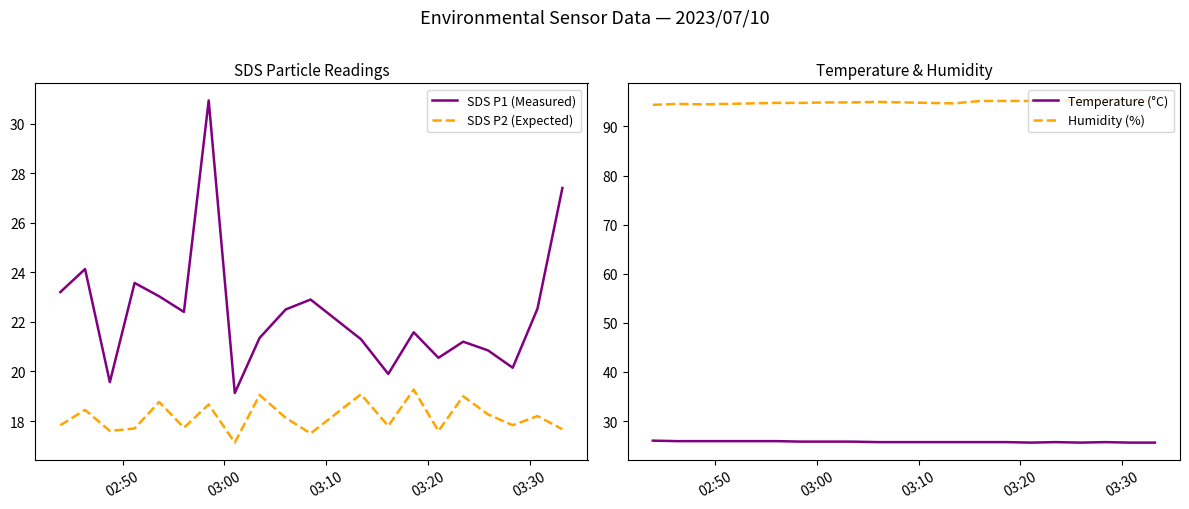

How many values in the SDS P2 (Expected) series exceed 18?

10